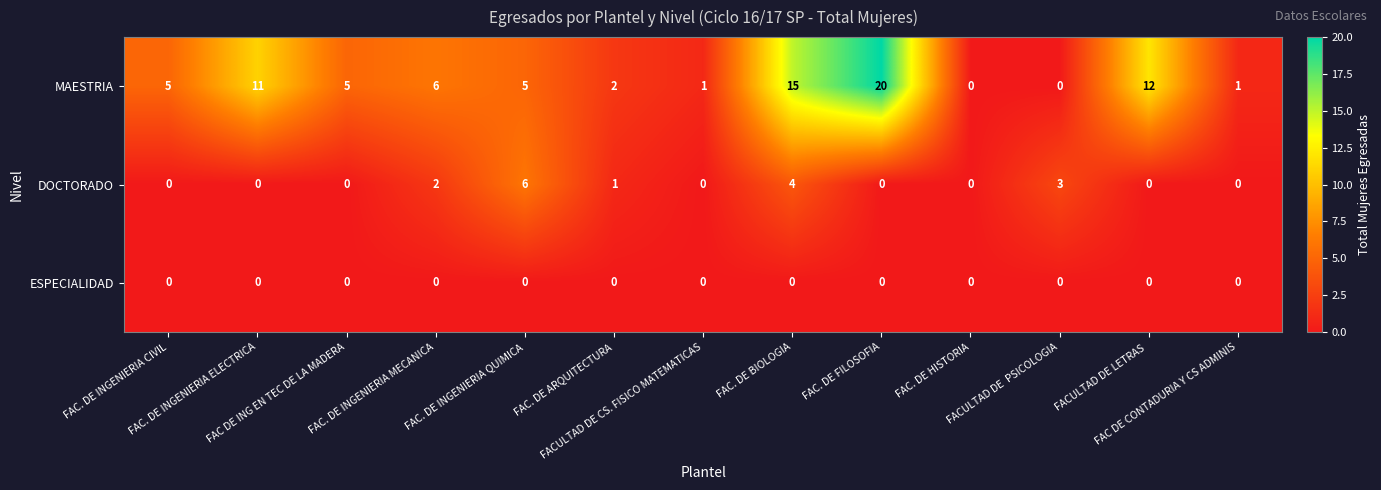

What is the sum of all MAESTRIA values?

83